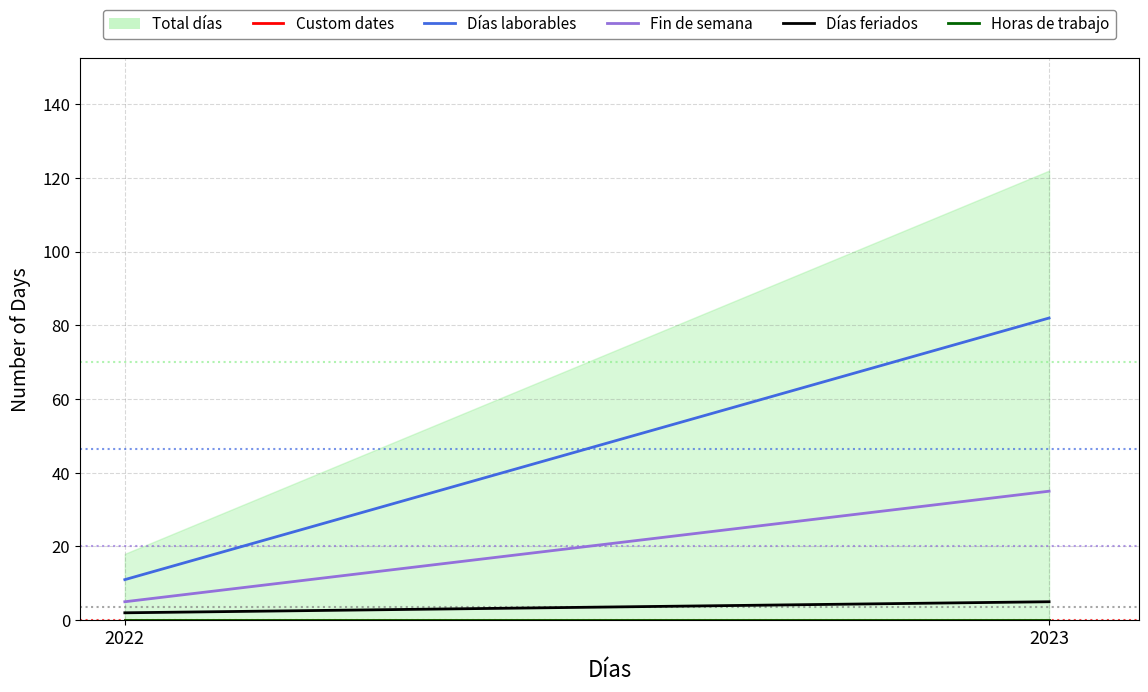

Reading left to right, extract all data points from this chart.

2022=18	2023=122